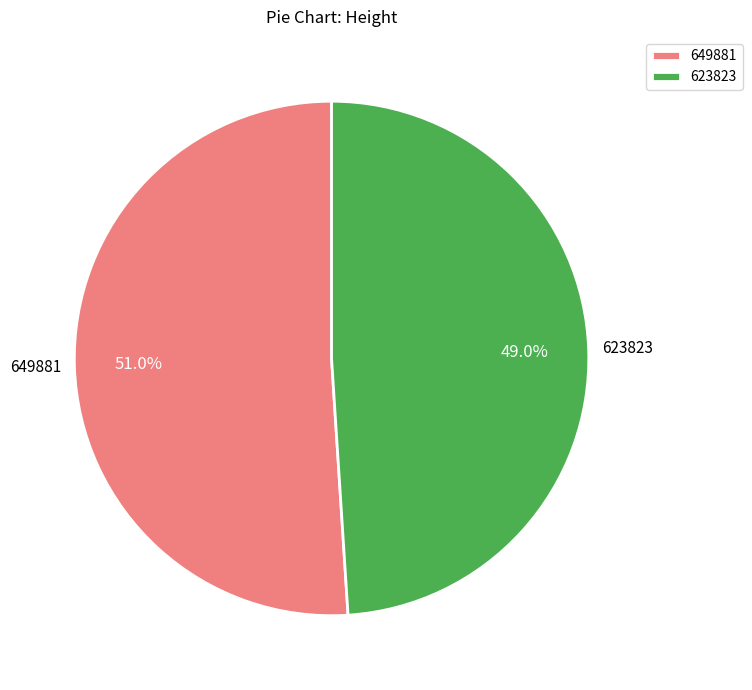

Do 623823 and 649881 together represent more than half of the pie?

Yes